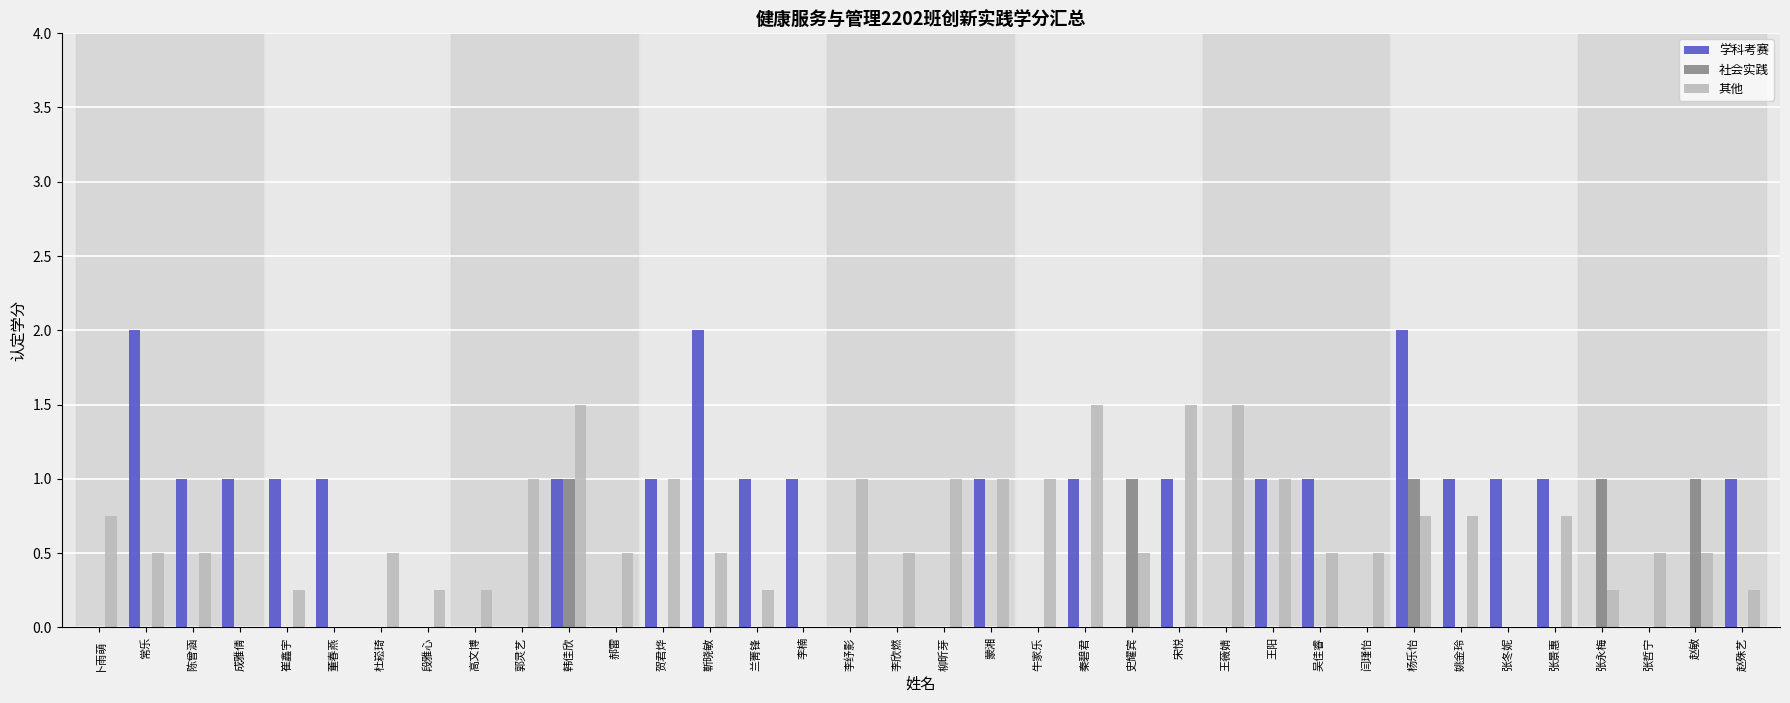

Read the 学科考赛 value at 宋悦.

1.0